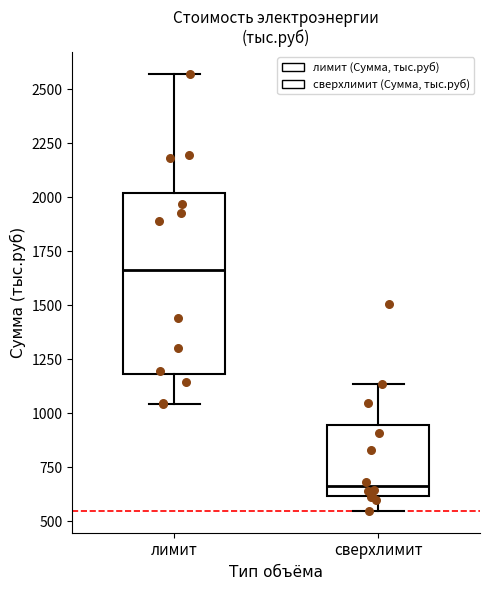

Reading left to right, read every box against the y-axis: the position of its median line, the range the box covers, and the ends of its whiskers. The values are not printed on the chart, so give them approximately, as read against the axis.

лимит: median 1650, box 1200 to 2000, whiskers 1050 to 2550
сверхлимит: median 650, box 600 to 950, whiskers 550 to 1150